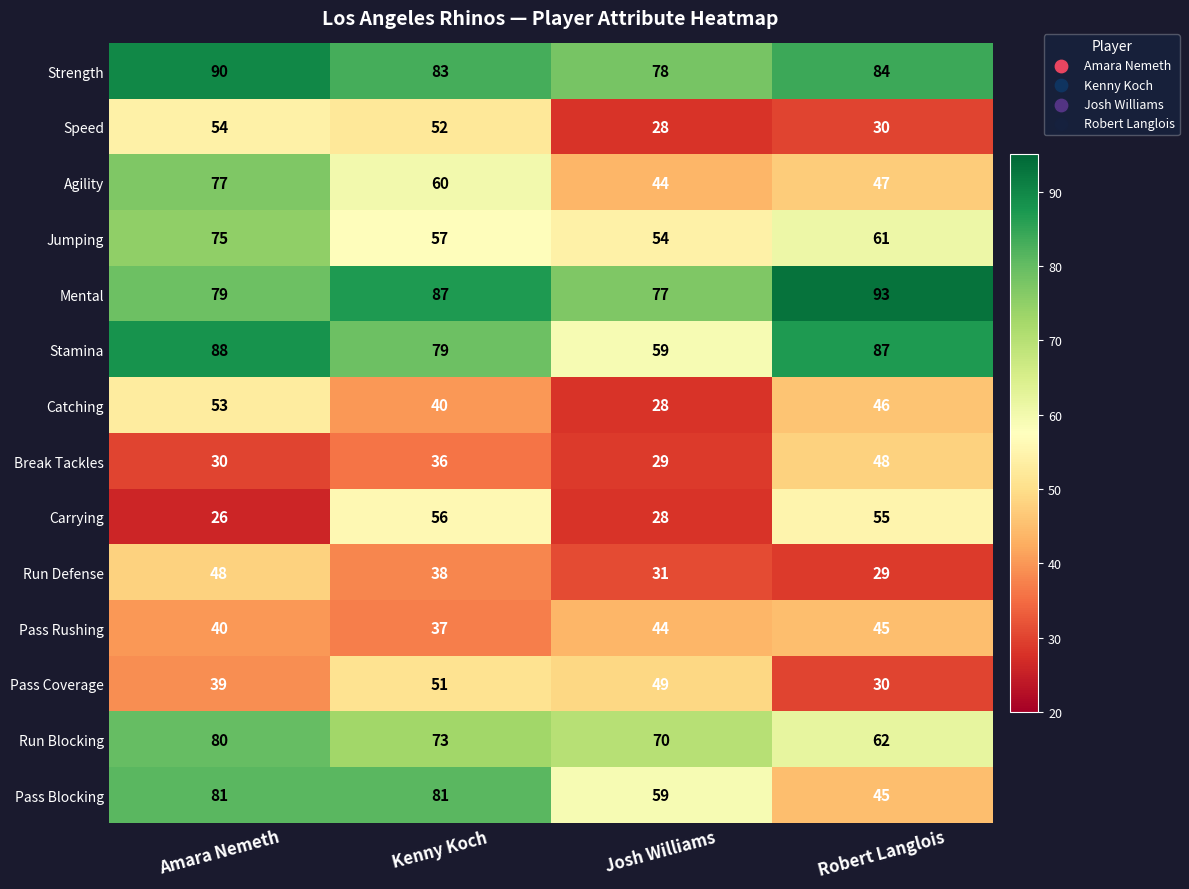

What is the total value across all series at Amara Nemeth?

860